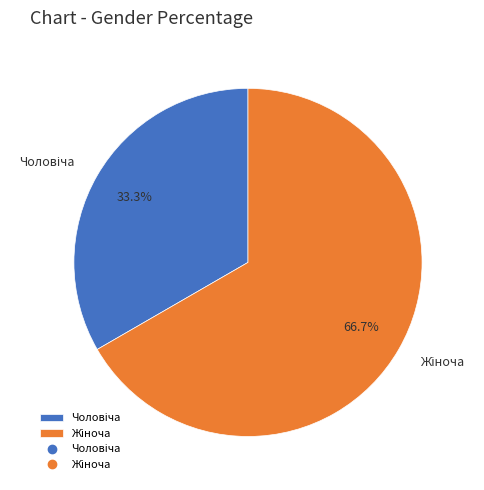

Does any single category account for the majority?

Yes